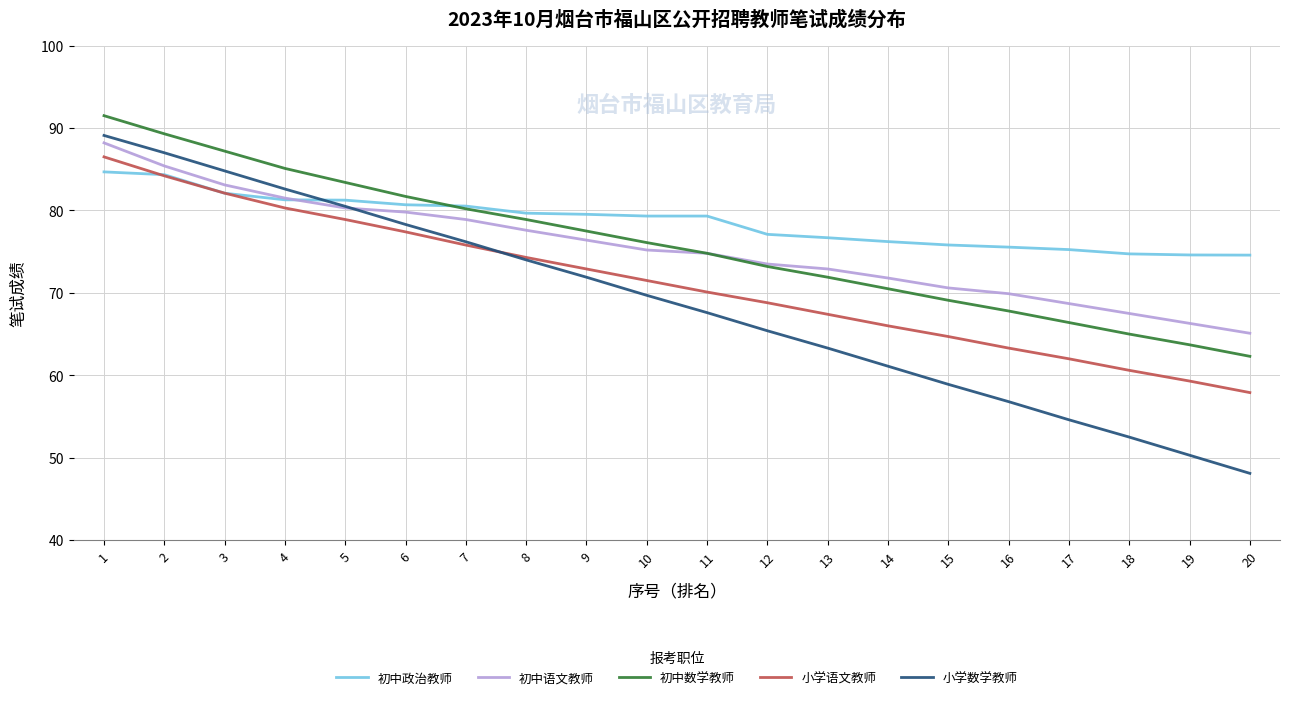

Which series has the largest total across all categories?

初中政治教师